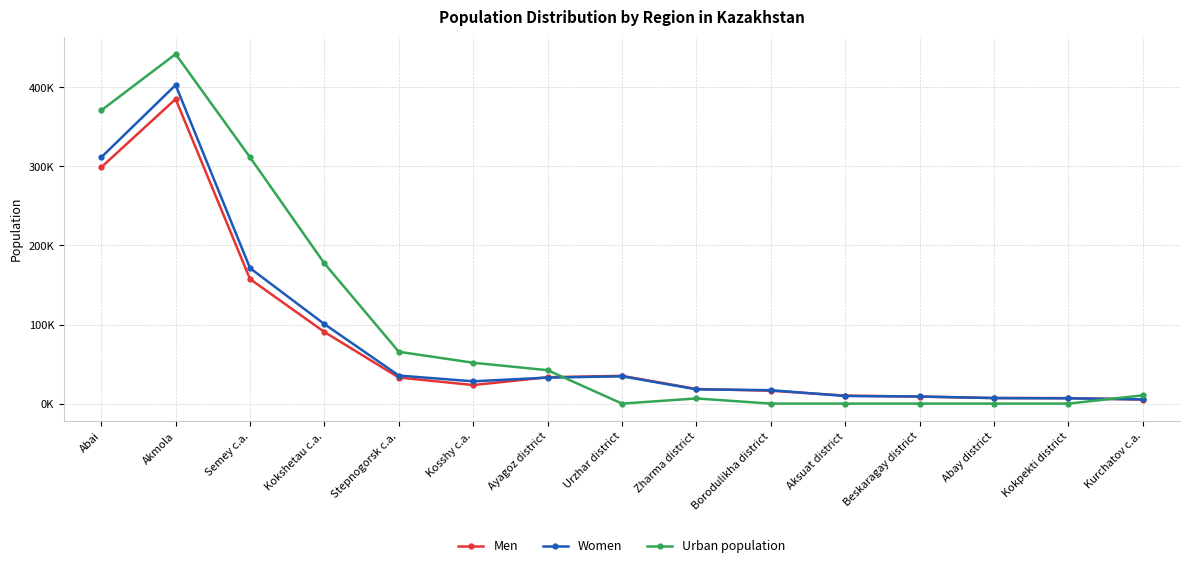

What are all the series names shown in the legend?

Men, Women, Urban population